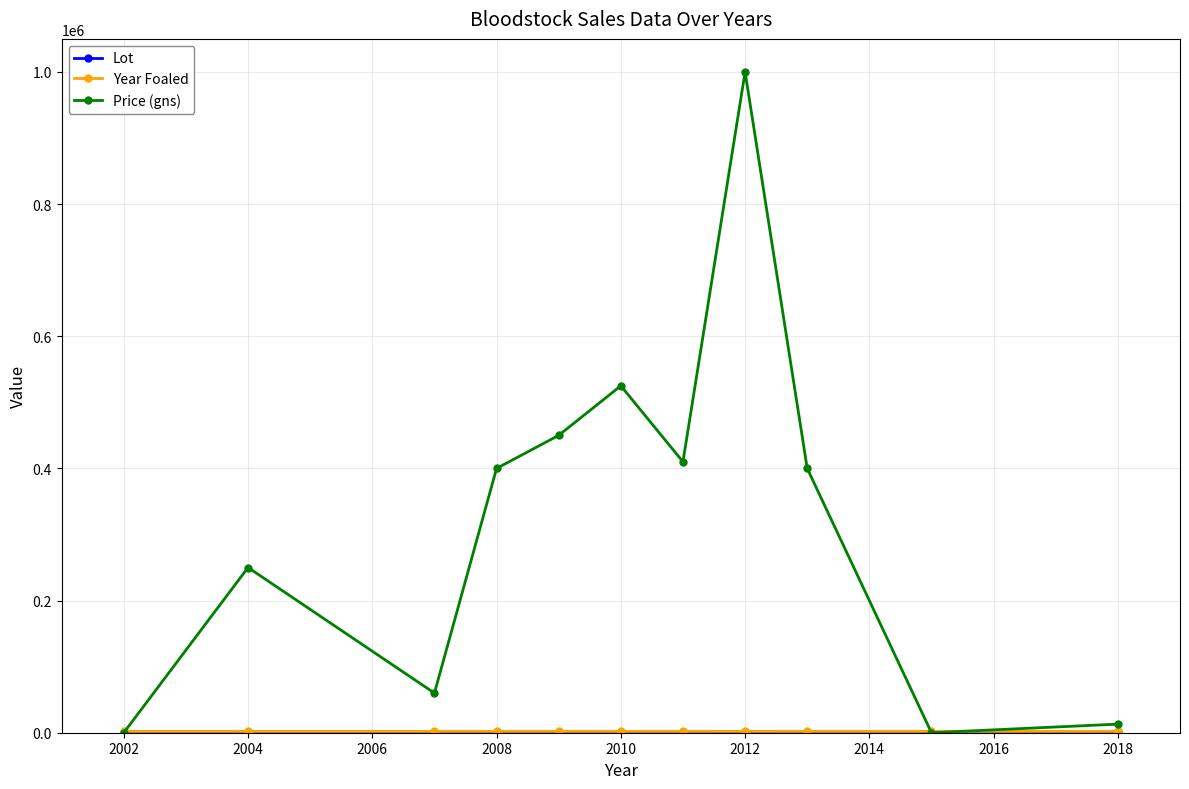

How many interior local peaks does the Price (gns) series have?

3